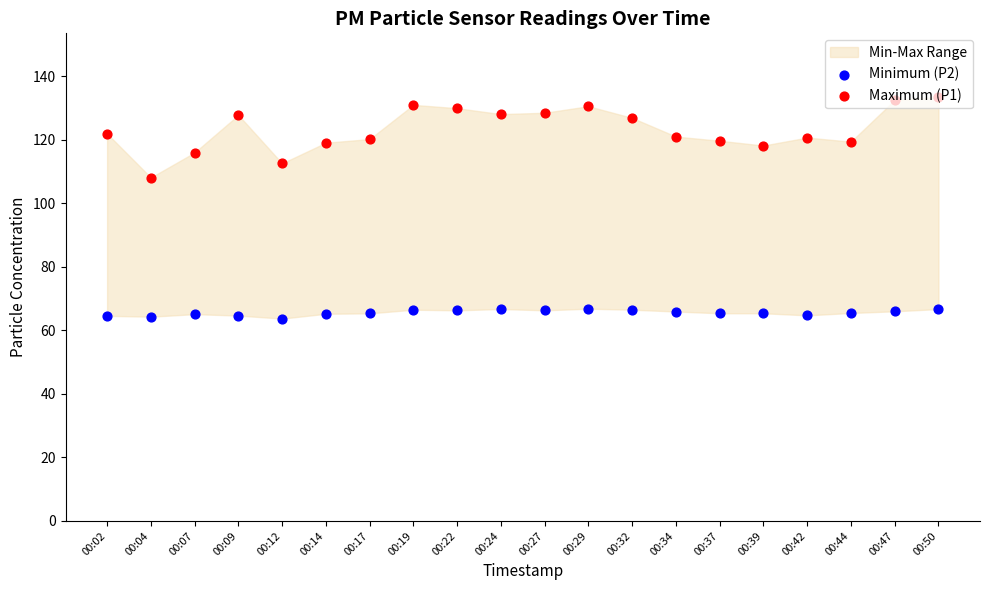

What is the total value across all series at 00:50?

200.2